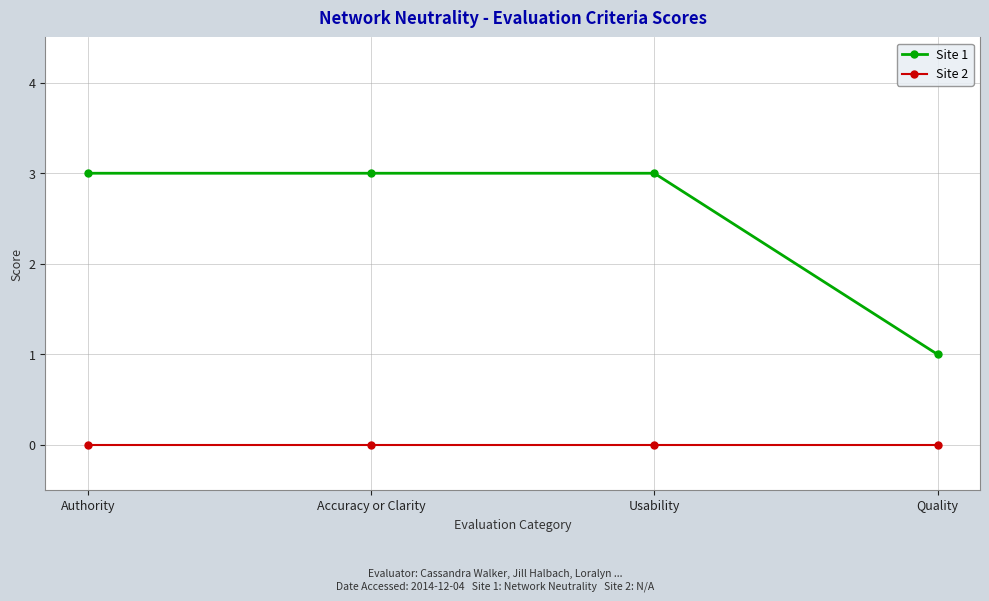

Rank the series by their average value, from lowest to highest.

Site 2, Site 1